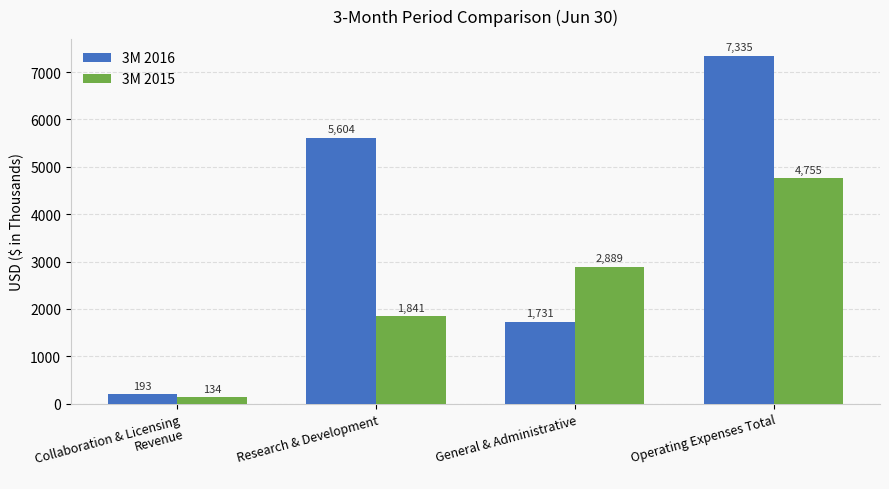

What is the sum of all 3M 2015 values?

9619